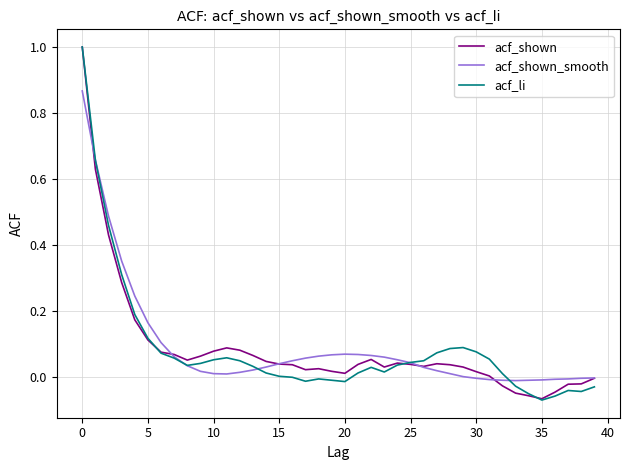

What is the greatest value displayed?

1.0